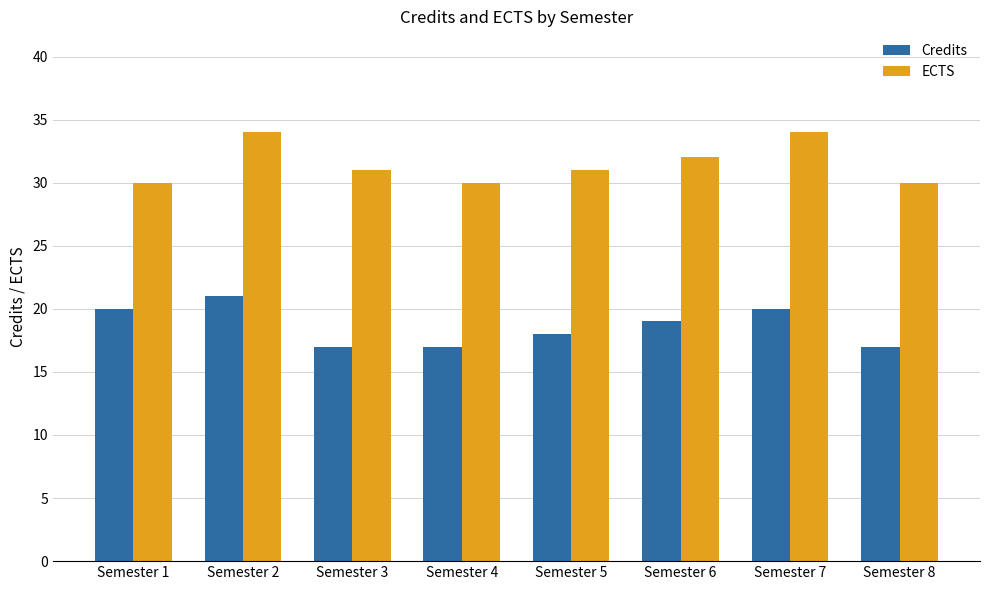

Is the value of ECTS at Semester 1 greater than the value of Credits at Semester 6?

Yes